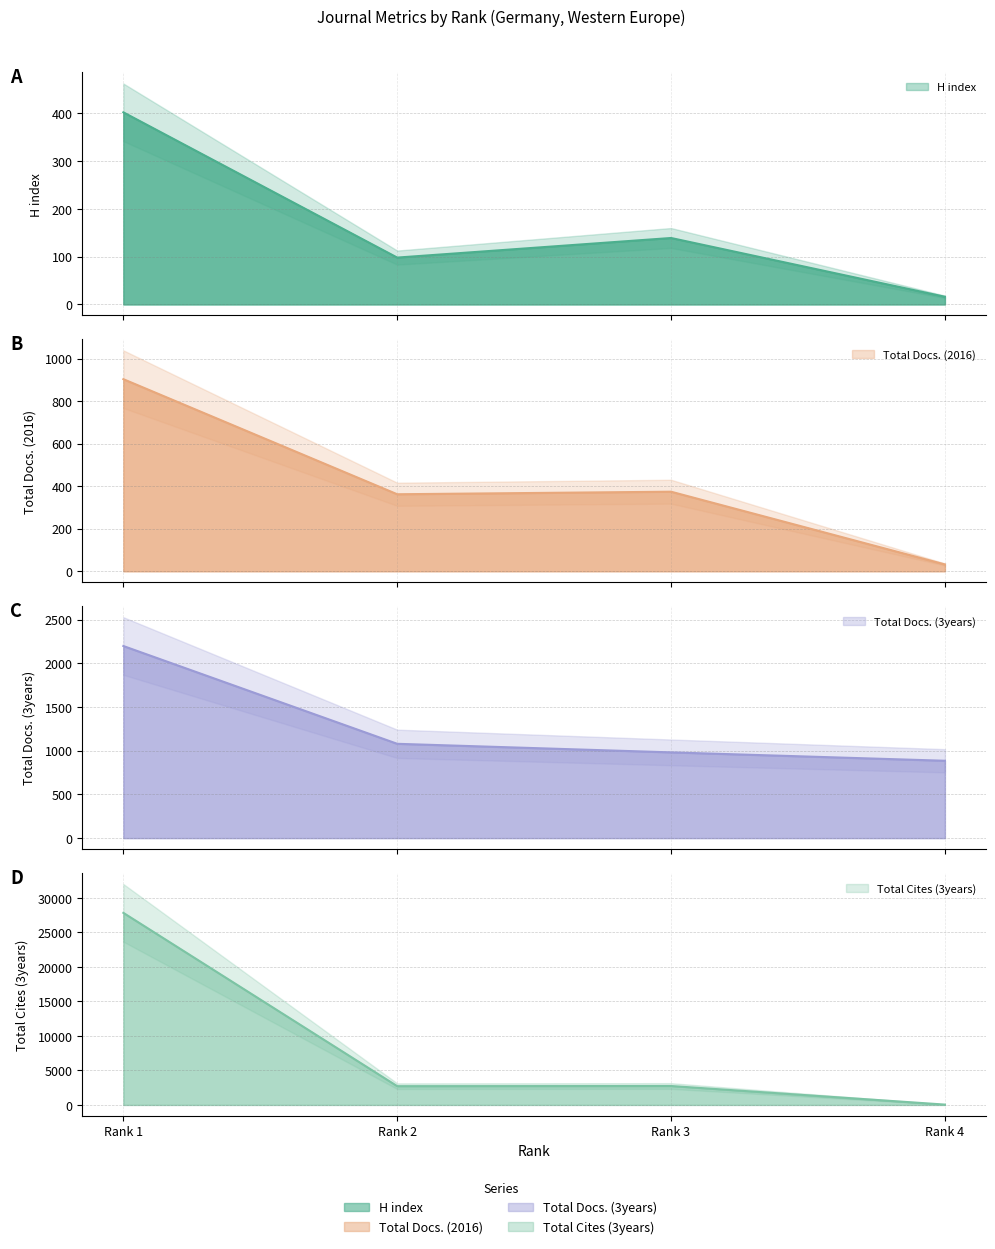

What is the value of the Total Docs. (3years) point at the 1st from the left?

2198